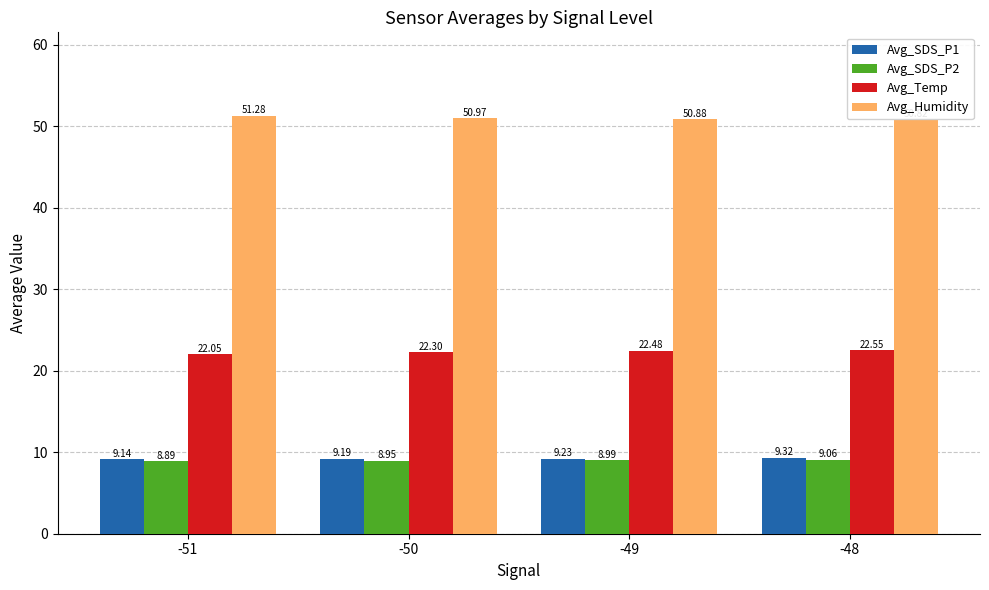

The Avg_SDS_P1 series shows 2.7 at -51. True or false?

False